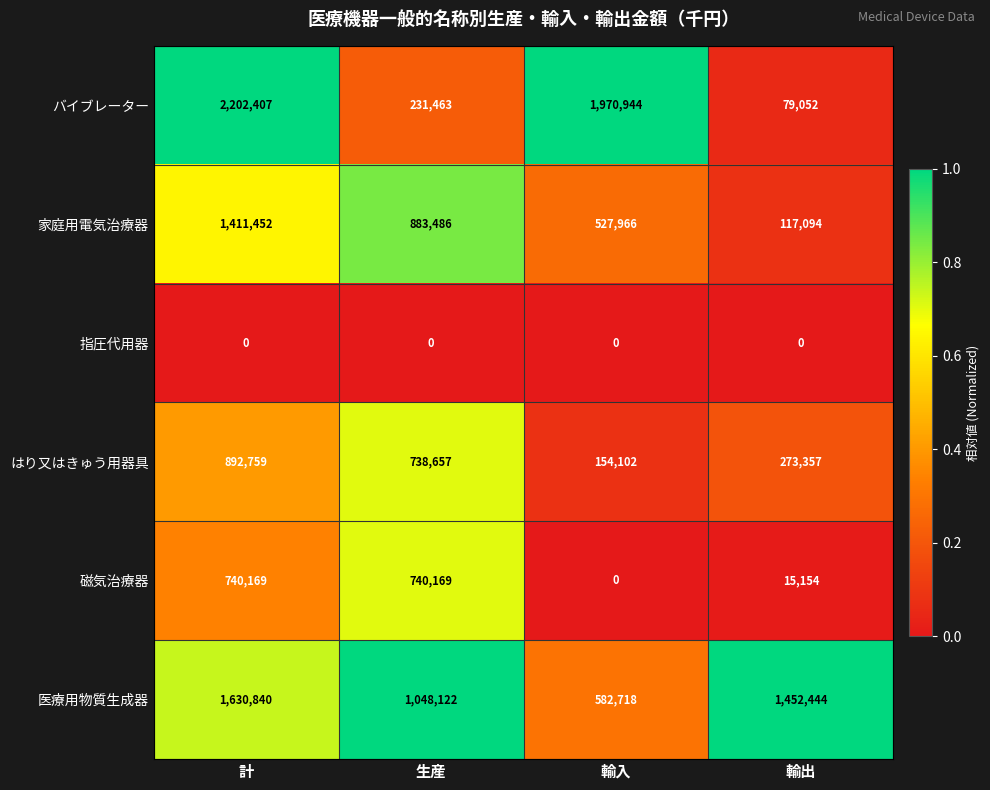

Which series changed the most between 生産 and 輸入?

バイブレーター